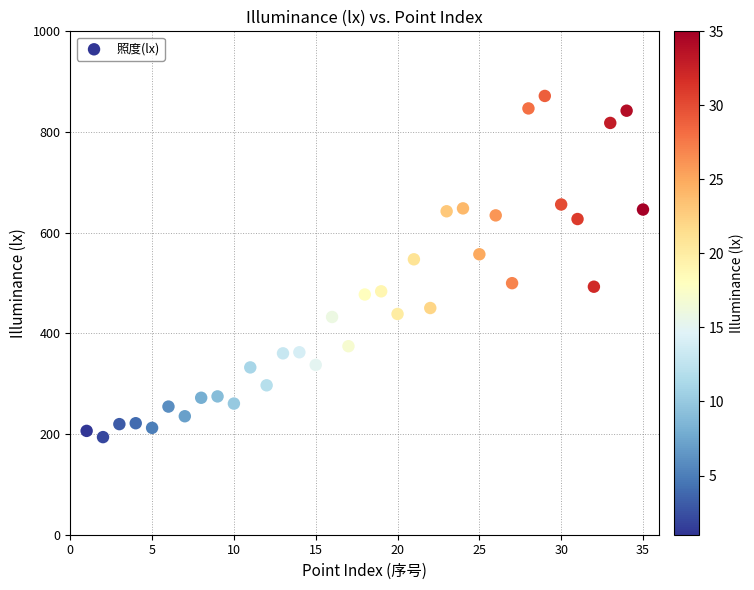

What is the range of X values (max minus min)?

34.0